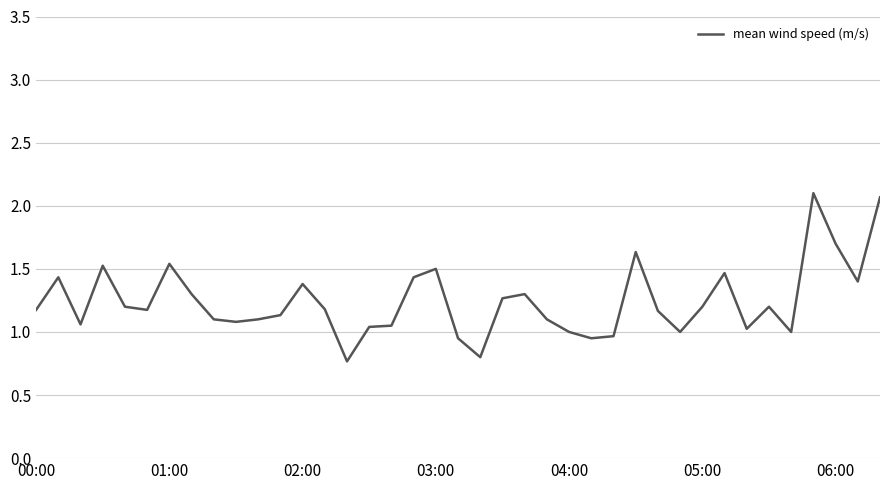

True or false: the data has more than 2 interior local peaks.

True